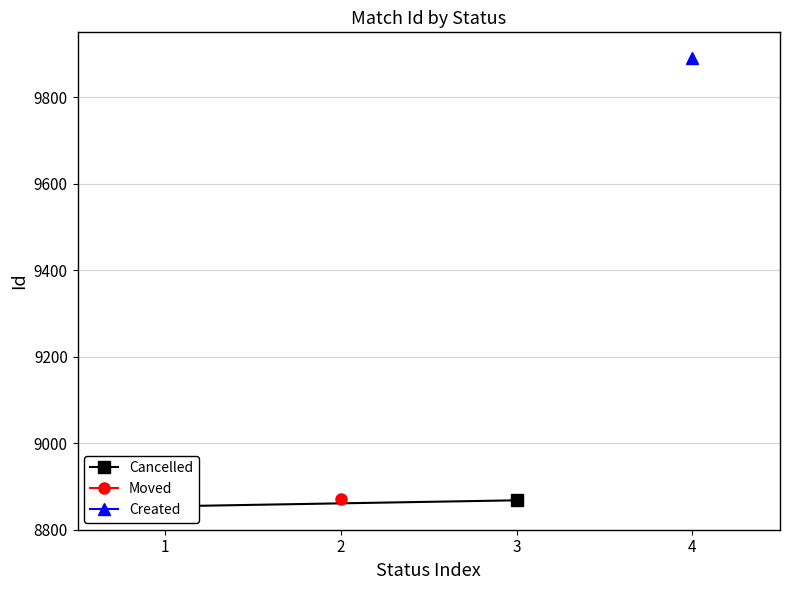

At which label is the value closest to 8861?

1